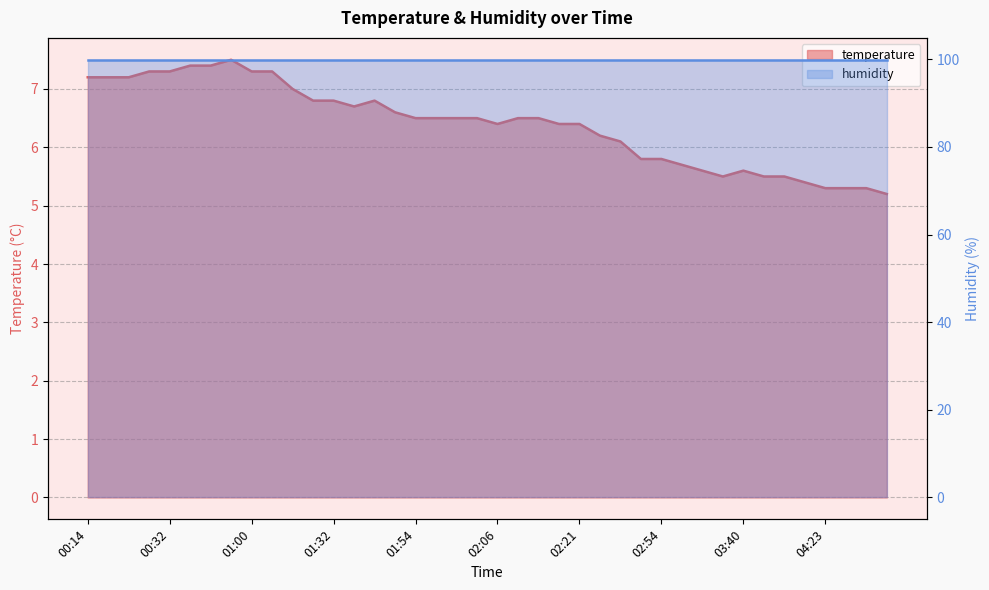

Rank the categories by value from lowest to highest.

04:41, 04:23, 04:35, 04:38, 04:20, 03:28, 03:58, 04:07, 03:06, 03:40, 03:00, 02:47, 02:54, 02:37, 02:34, 02:06, 02:18, 02:21, 01:54, 01:57, 02:00, 02:03, 02:12, 02:15, 01:47, 01:35, 01:28, 01:32, 01:38, 01:10, 00:14, 00:17, 00:22, 00:29, 00:32, 01:00, 01:04, 00:35, 00:48, 00:54